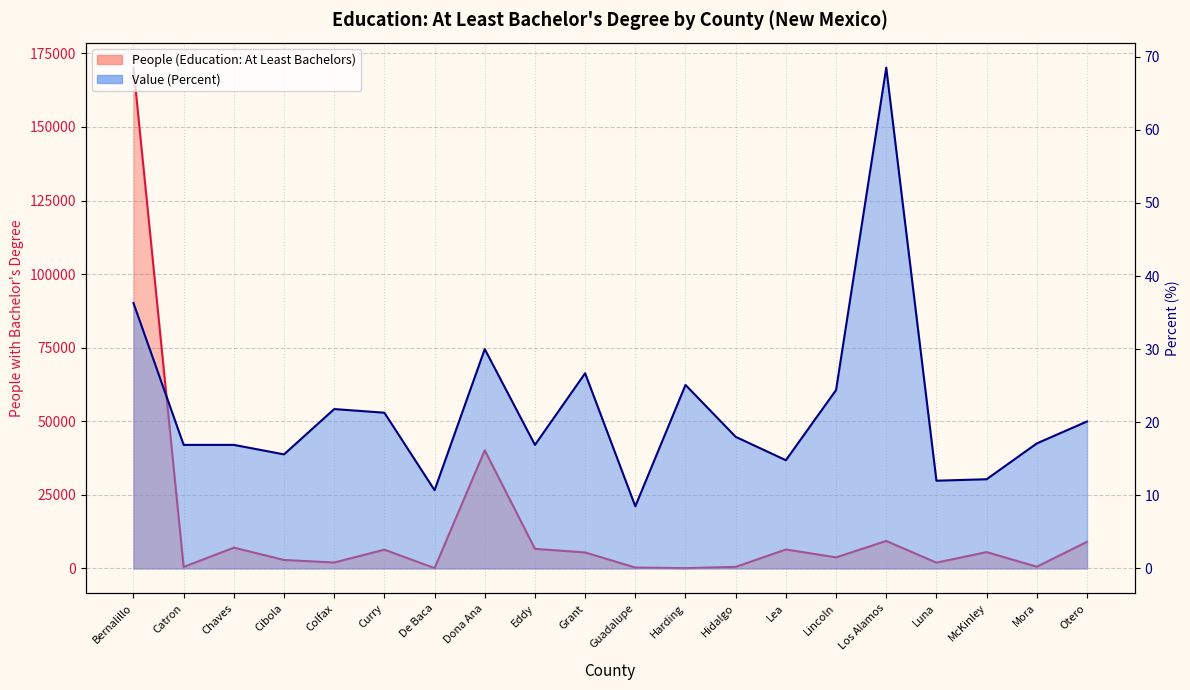

In Value (Percent), how many points are lower than both neighbors (excluding endpoints)?

6